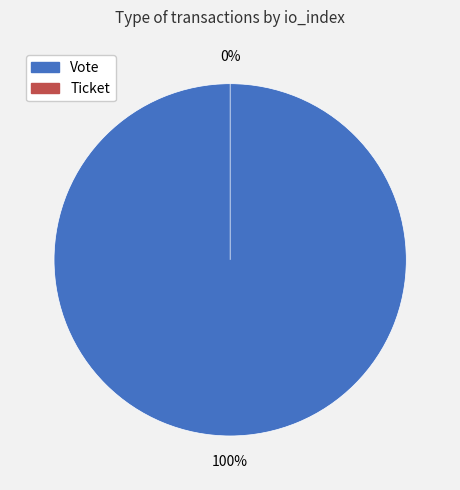

What percentage do Ticket and Vote together represent?

100.0%